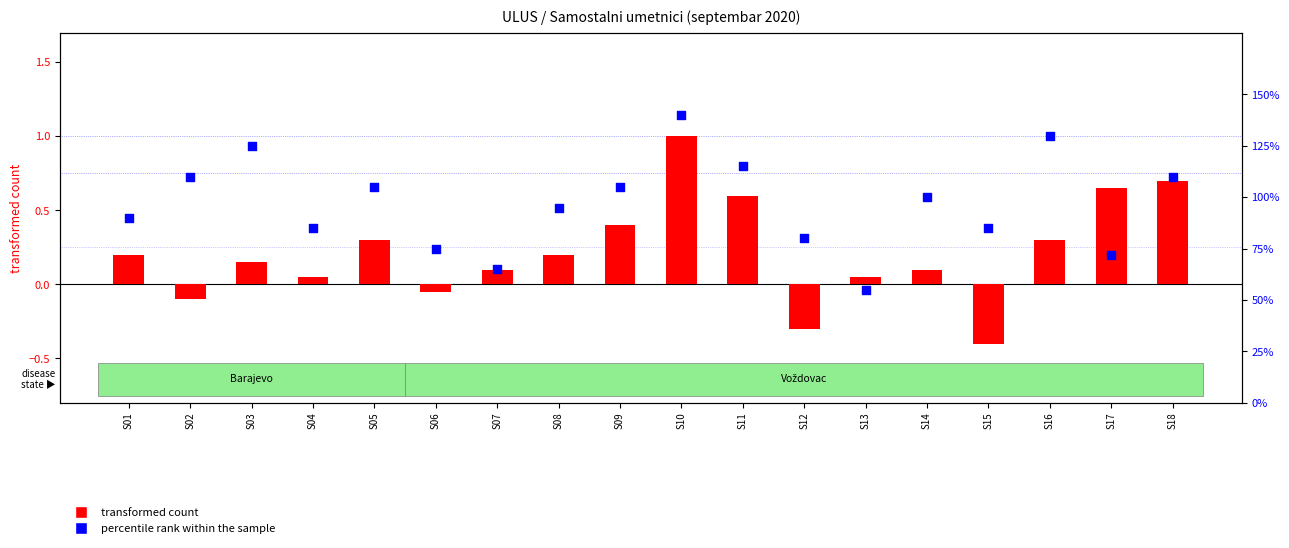

Which series reaches the maximum Y coordinate?

percentile rank within the sample